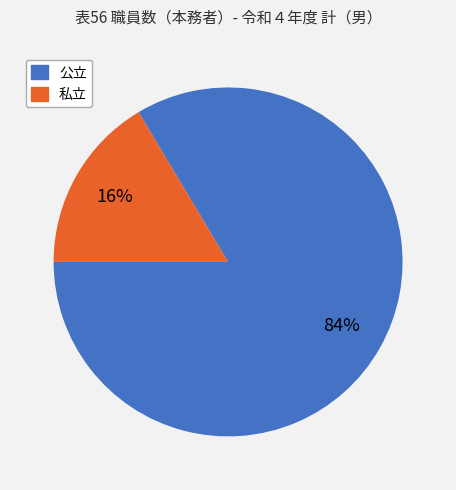

Does any single category account for the majority?

Yes